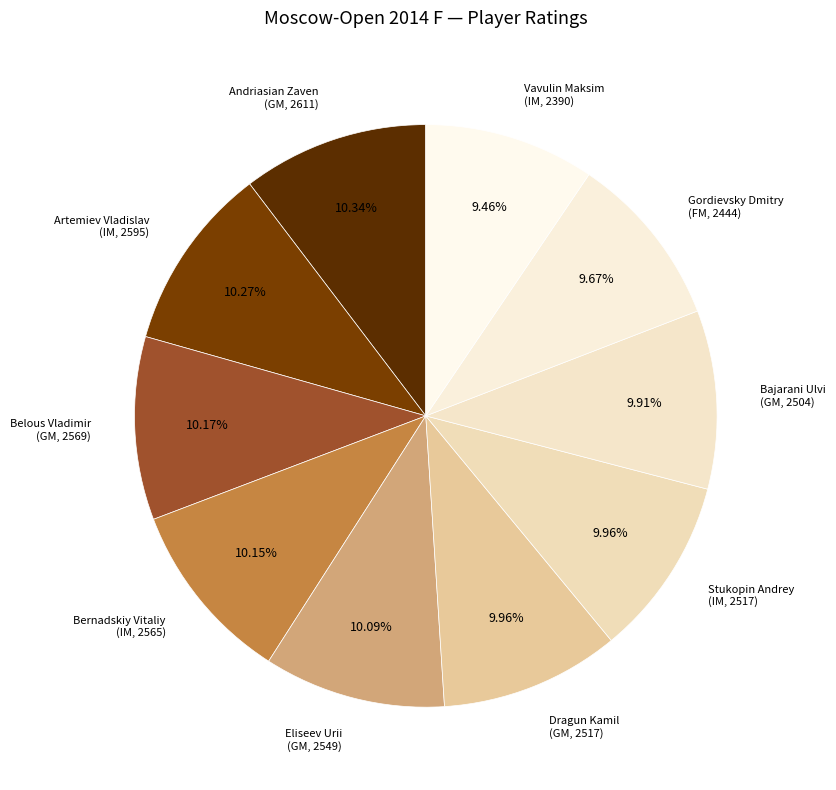

To the nearest percent, what is the difference between the largest and smallest slice percentages?

1%